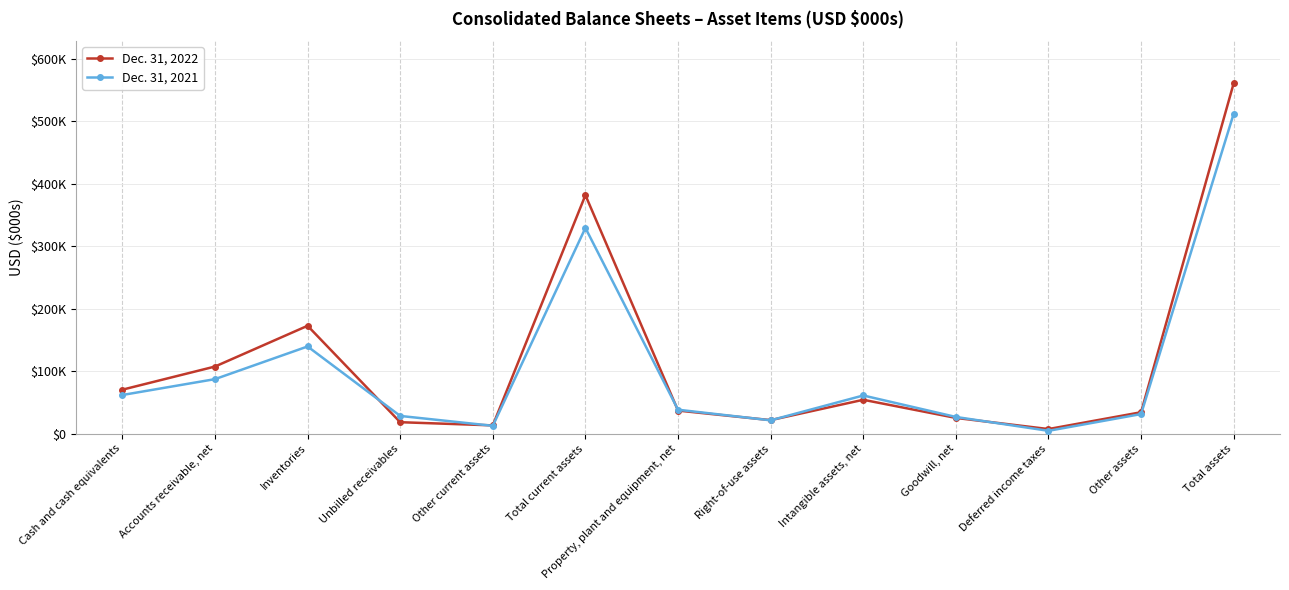

Where is the first local minimum for Dec. 31, 2022?

Other current assets